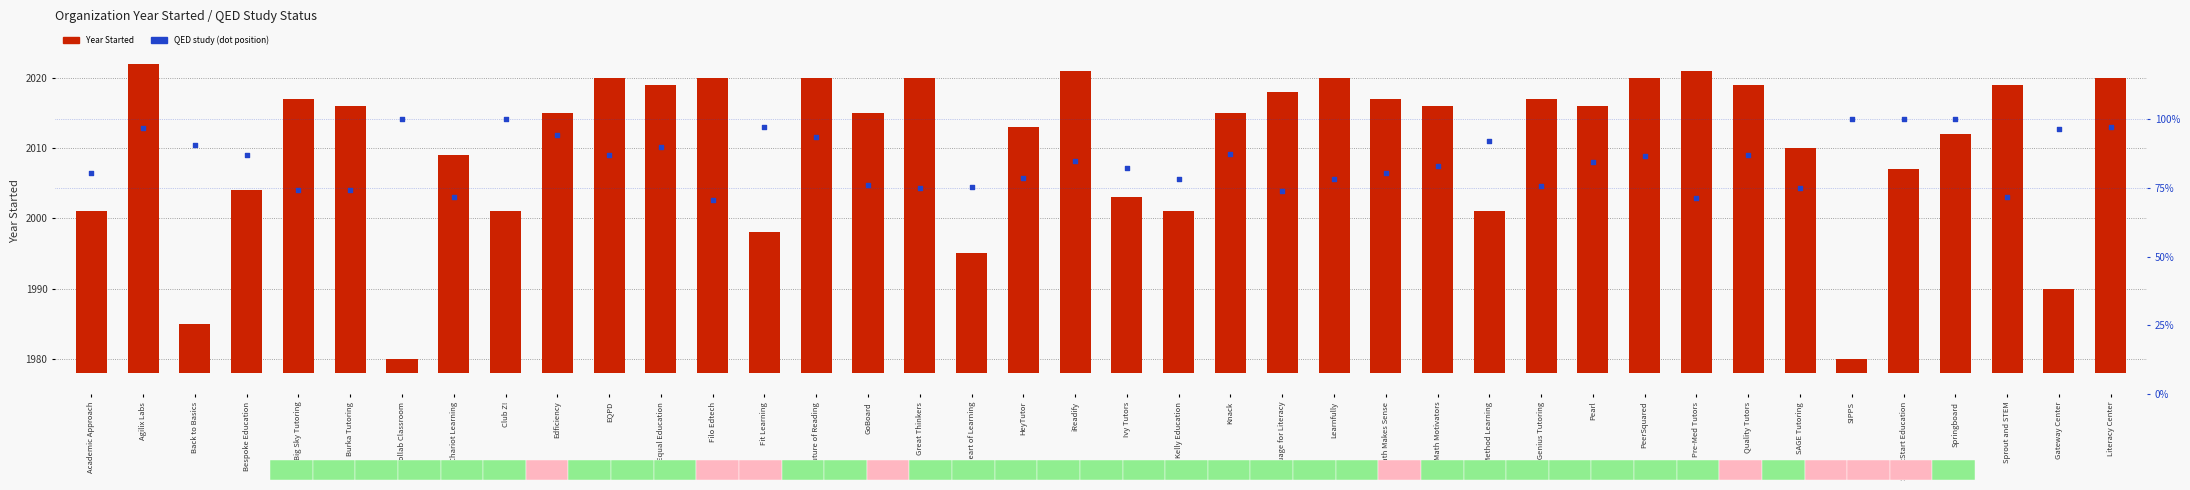

Which series has the largest Y range (max minus min)?

Year Started